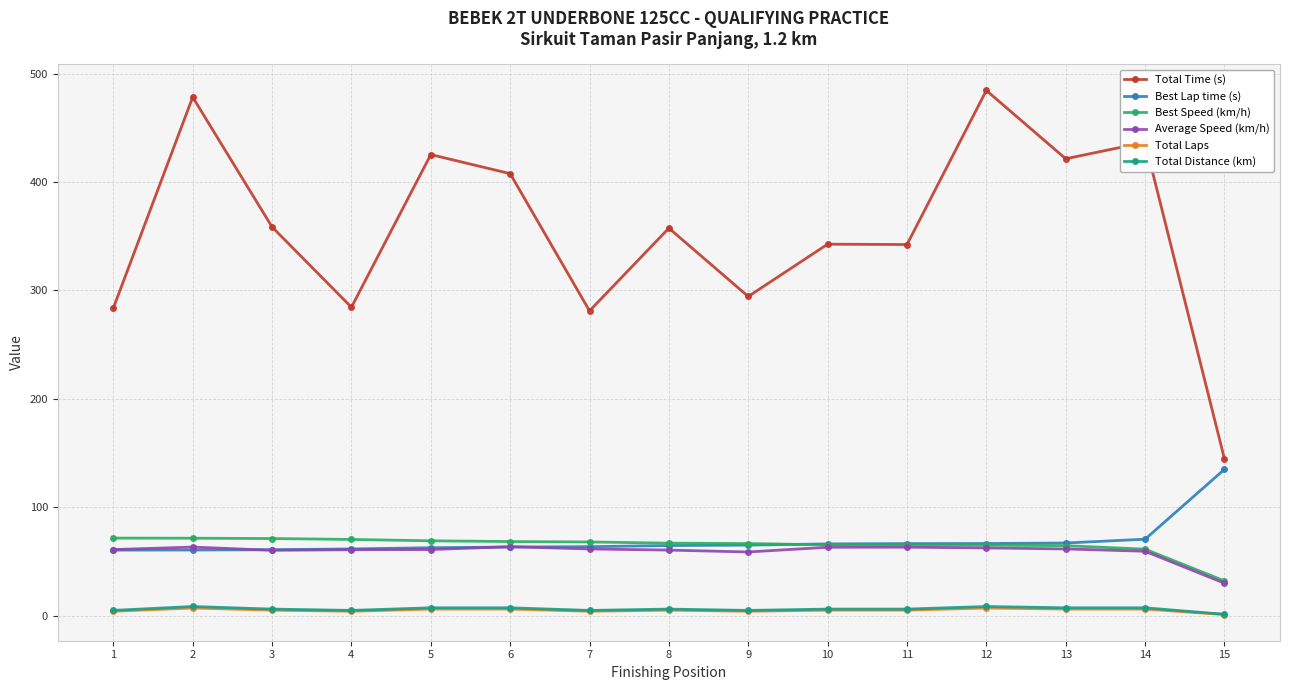

What is the minimum value for Total Time (s)?

144.6